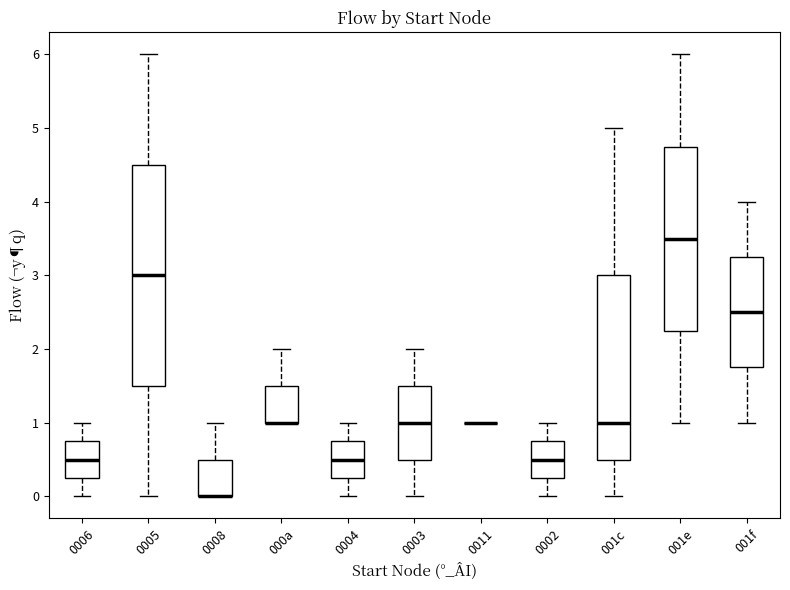

Reading left to right, transcribe this box plot: for each box, give where its median line is, the range the box spans, and where its two whiskers end, as read against the y-axis. The values are not printed on the chart, so give them approximately, as read against the axis.

0006: median 0.5, box 0.3 to 0.8, whiskers 0.0 to 1.0
0005: median 3.0, box 1.5 to 4.5, whiskers 0.0 to 6.0
0008: median 0.0 (drawn on the box's lower edge), box 0.0 to 0.5, whiskers 0.0 to 1.0
000a: median 1.0 (drawn on the box's lower edge), box 1.0 to 1.5, whiskers 1.0 to 2.0
0004: median 0.5, box 0.3 to 0.8, whiskers 0.0 to 1.0
0003: median 1.0, box 0.5 to 1.5, whiskers 0.0 to 2.0
0011: box collapsed to a line at 1.0, whiskers 1.0 to 1.0
0002: median 0.5, box 0.3 to 0.8, whiskers 0.0 to 1.0
001c: median 1.0, box 0.5 to 3.0, whiskers 0.0 to 5.0
001e: median 3.5, box 2.3 to 4.8, whiskers 1.0 to 6.0
001f: median 2.5, box 1.8 to 3.3, whiskers 1.0 to 4.0